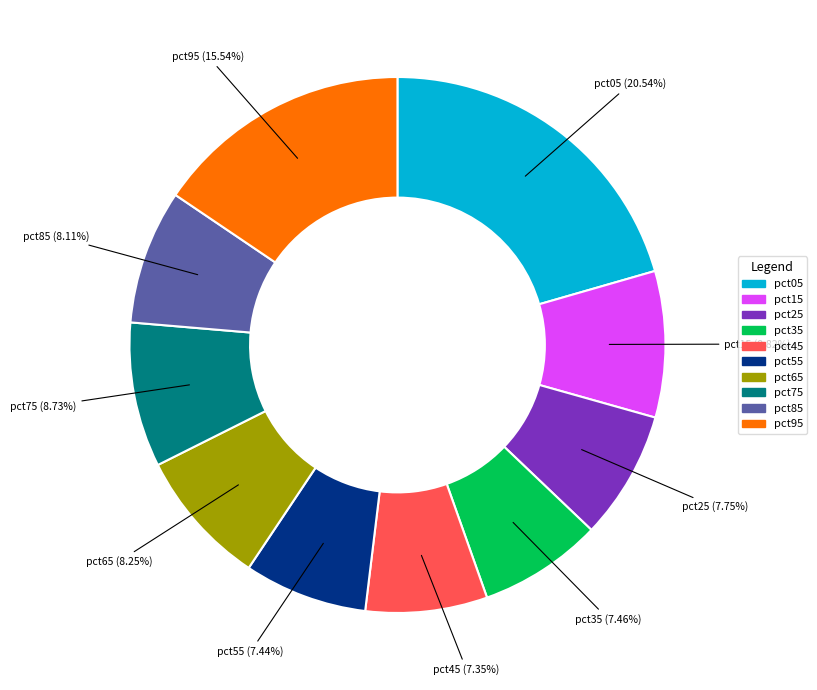

What percentage is the pct15 slice, to the nearest percent?

9%